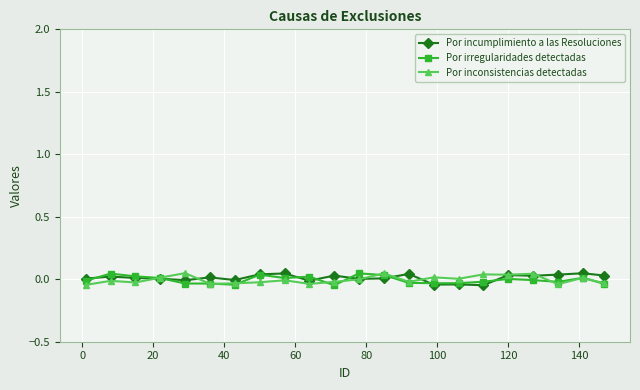

True or false: Por inconsistencias detectadas has more than 2 interior local peaks.

True